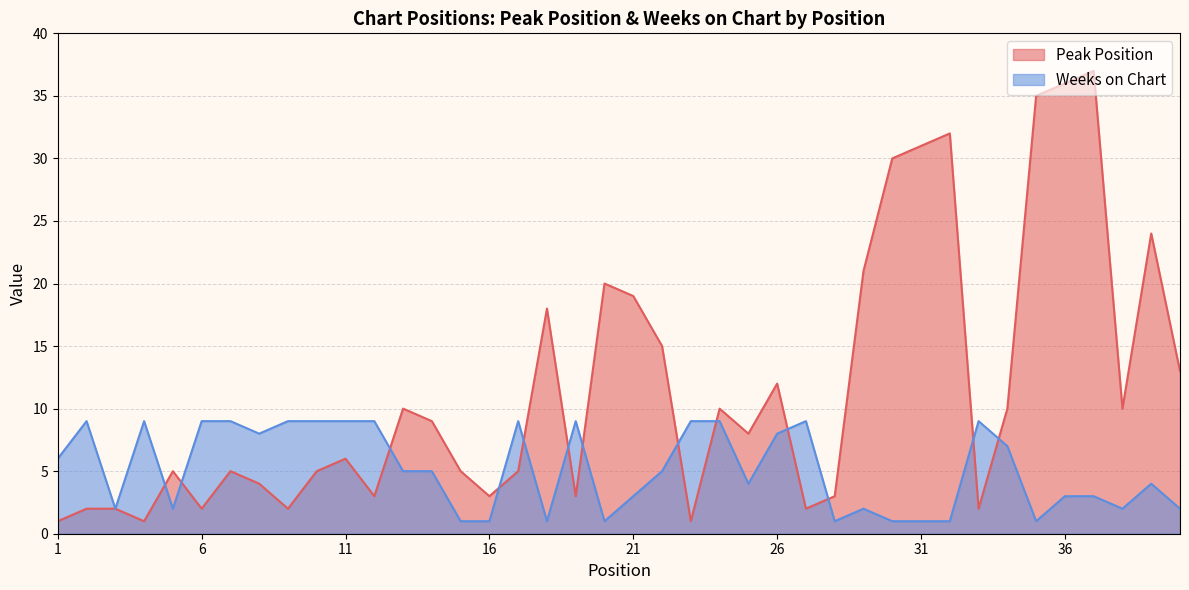

What is the difference between the highest and lowest values at 23?

8